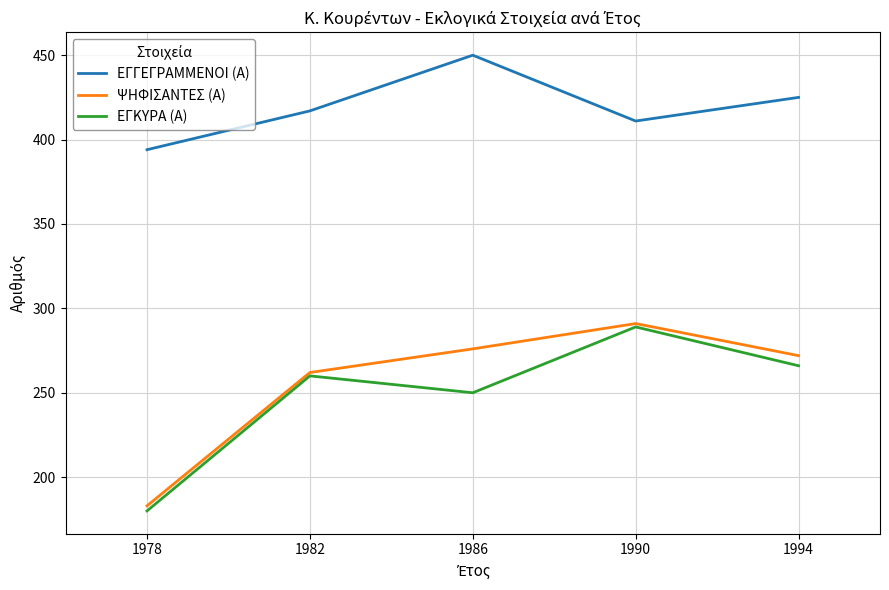

What is the total value across all series at 1978?

757